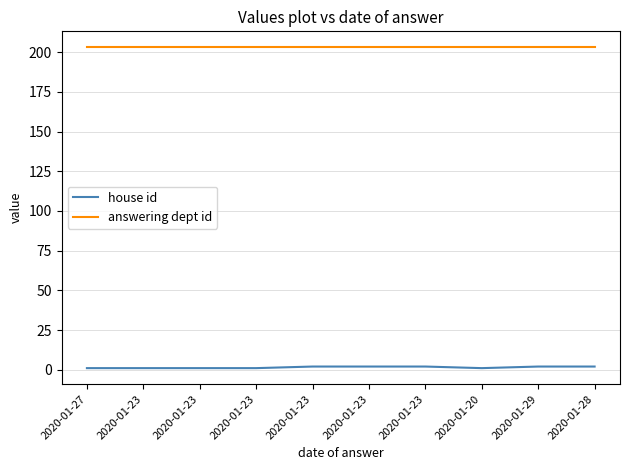

What is the spread (max minus min) of values at 2020-01-23?

202